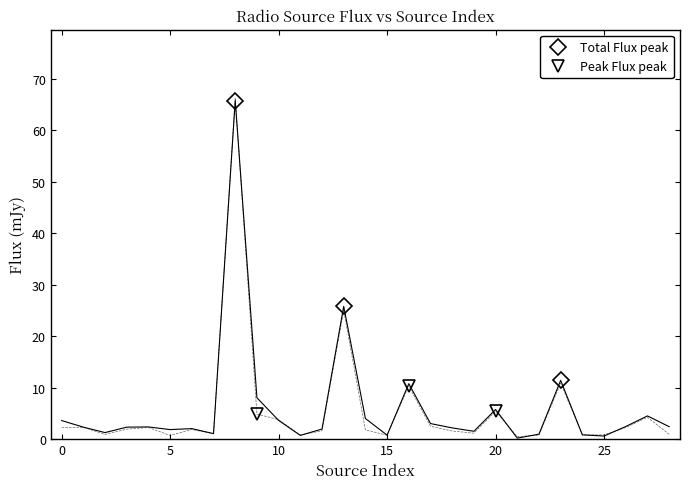

Count the number of categories in the chart.

29